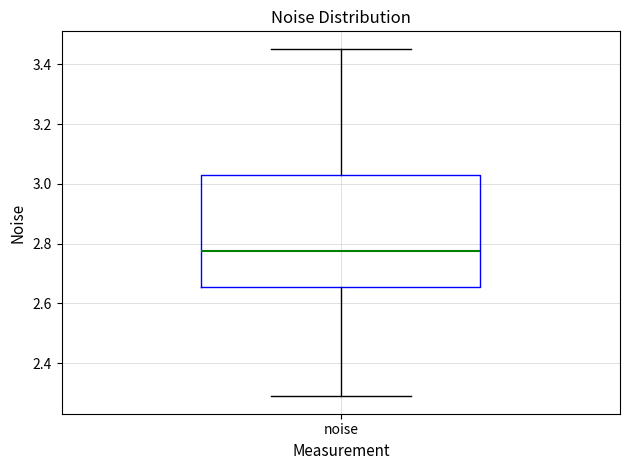

Where does the upper whisker of the box for noise end on the y-axis? The values are not printed on the chart, so give them approximately, as read against the axis.

3.46